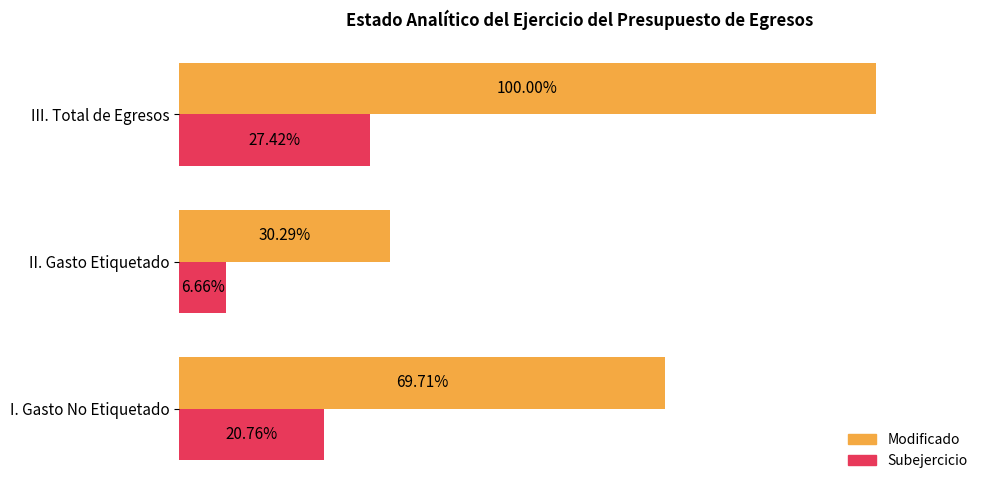

At which category is the sum across all series the highest?

III. Total de Egresos